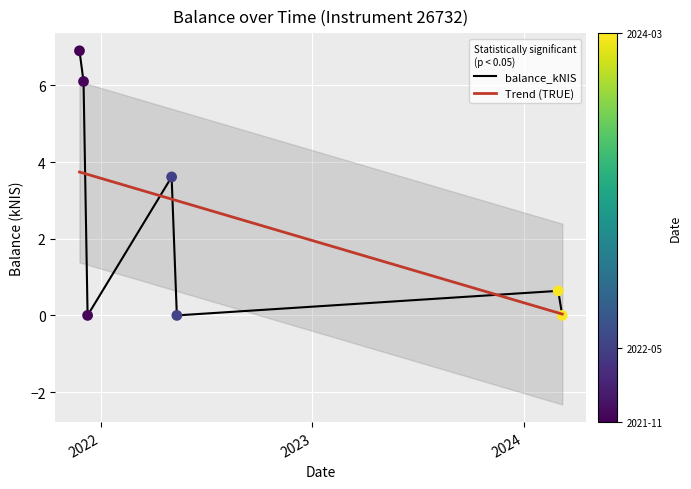

What is the change in value from 2022-05-03 to 2024-02-29?

-3.0